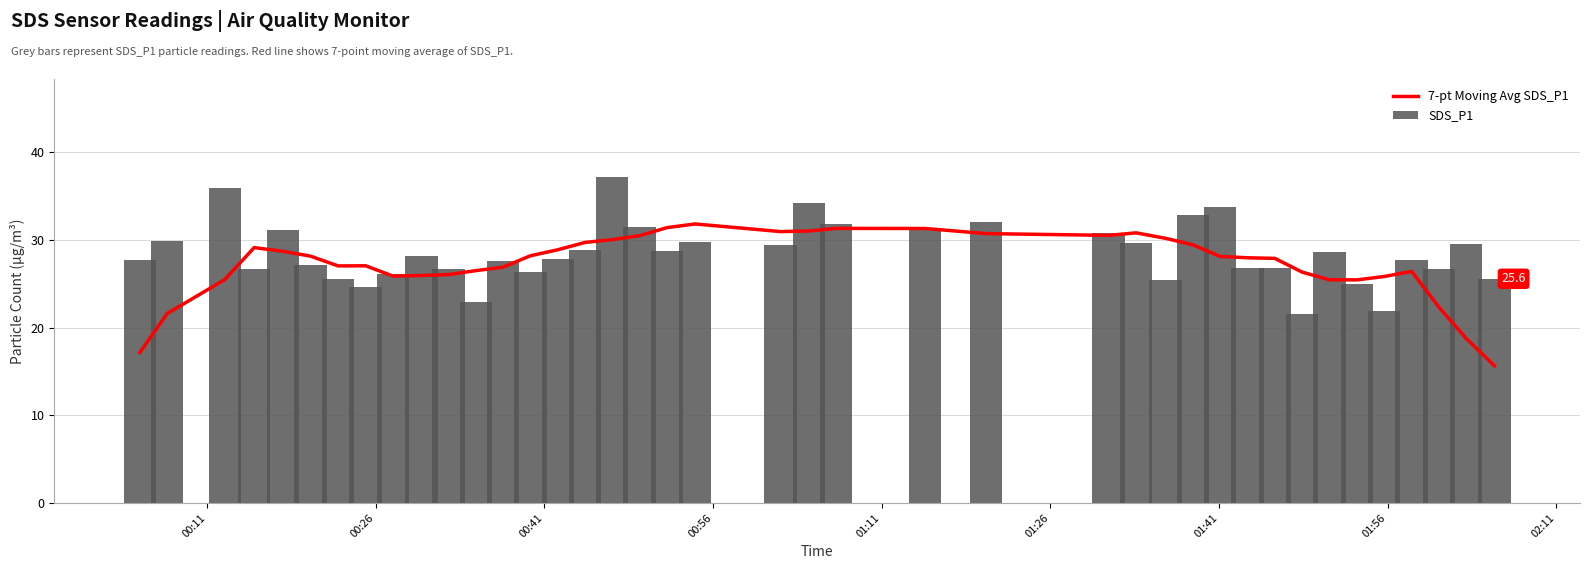

What is the value of the SDS_P1 bar at the 33rd from the left?

21.5